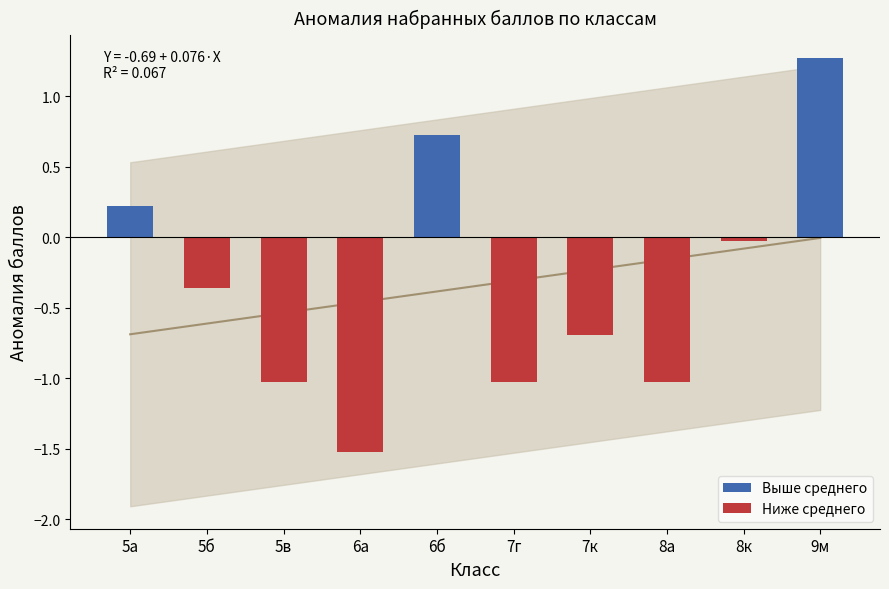

Rank the categories by Ниже среднего value from highest to lowest.

5а, 6б, 9м, 8к, 5б, 7к, 5в, 7г, 8а, 6а